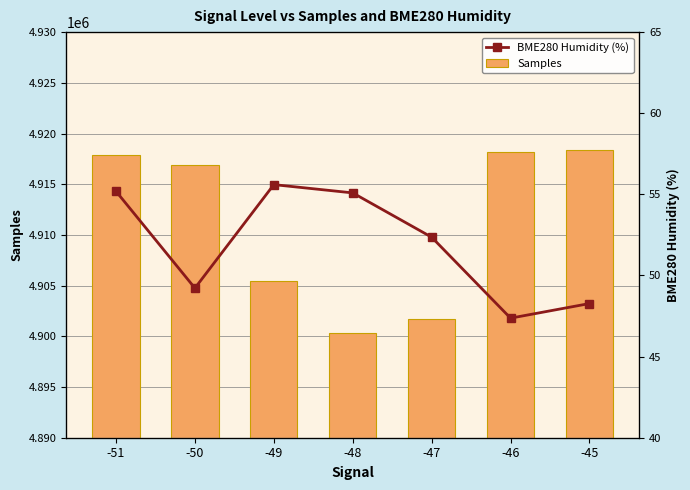

What is the difference between the maximum and second lowest values in the Samples series?

16624